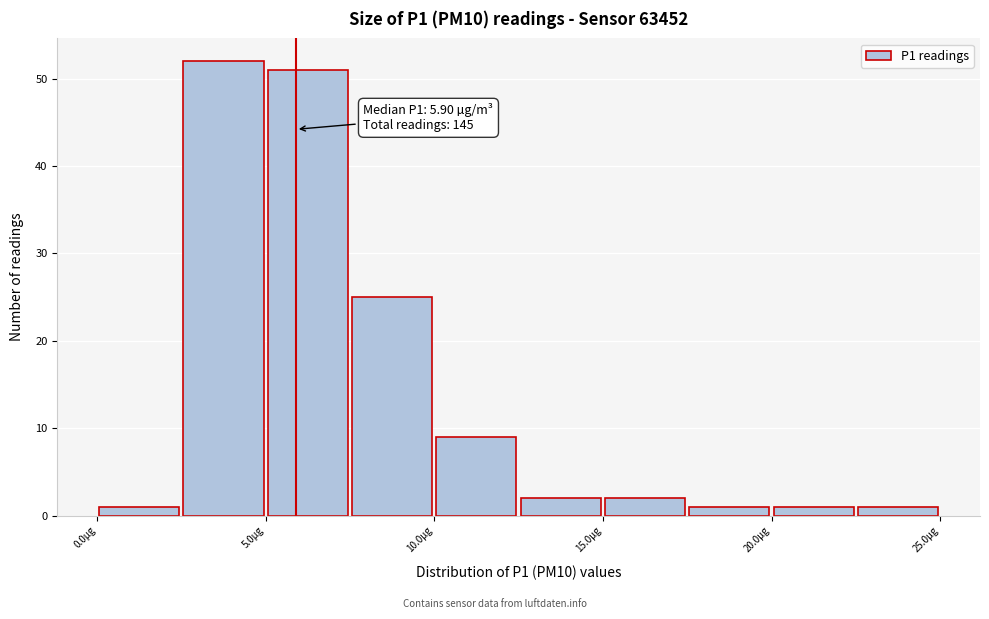

Over which range of the x-axis is the bar tallest?

2.5 to 5.0